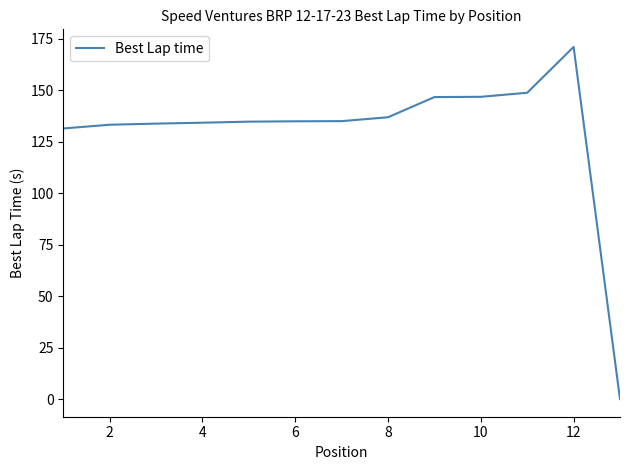

What is the difference between the maximum and minimum values?

171.0